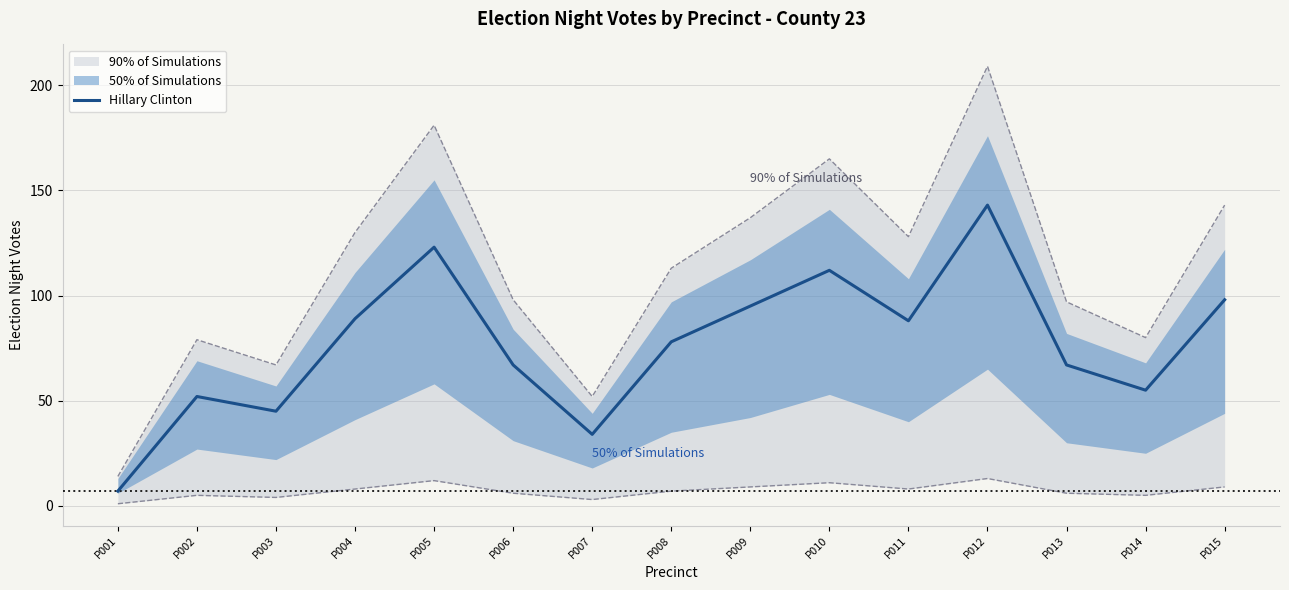

How many points are lower than both their immediate neighbors (excluding endpoints)?

4